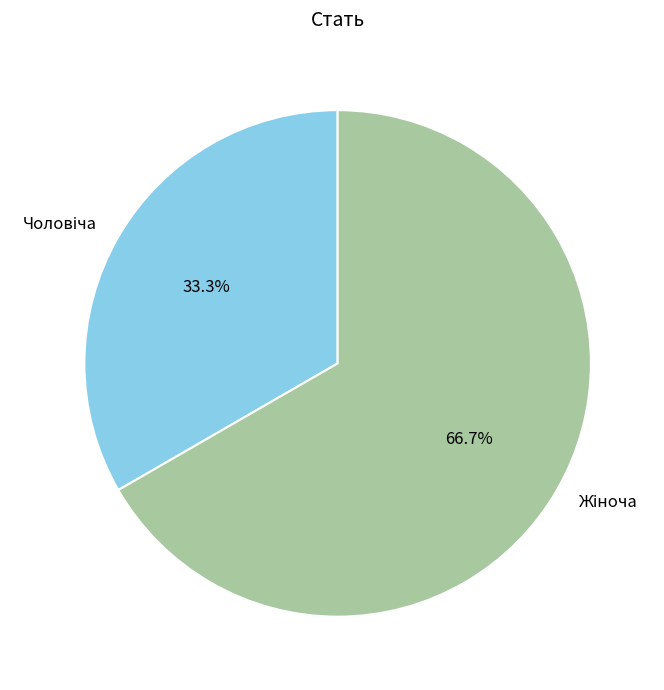

Is there any slice that represents more than half of the pie?

Yes